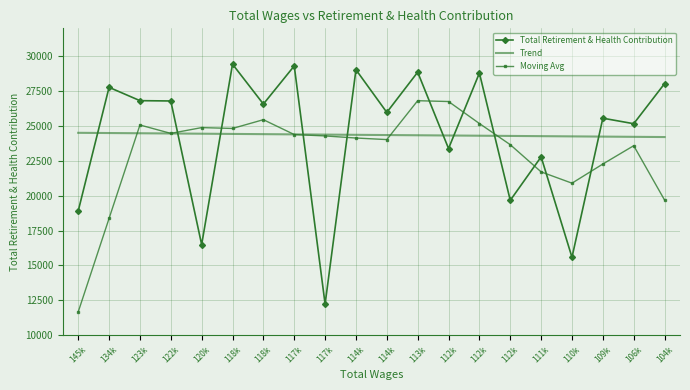

Is the value of Moving Avg at 106k greater than the value of Total Retirement & Health Contribution at 109k?

No